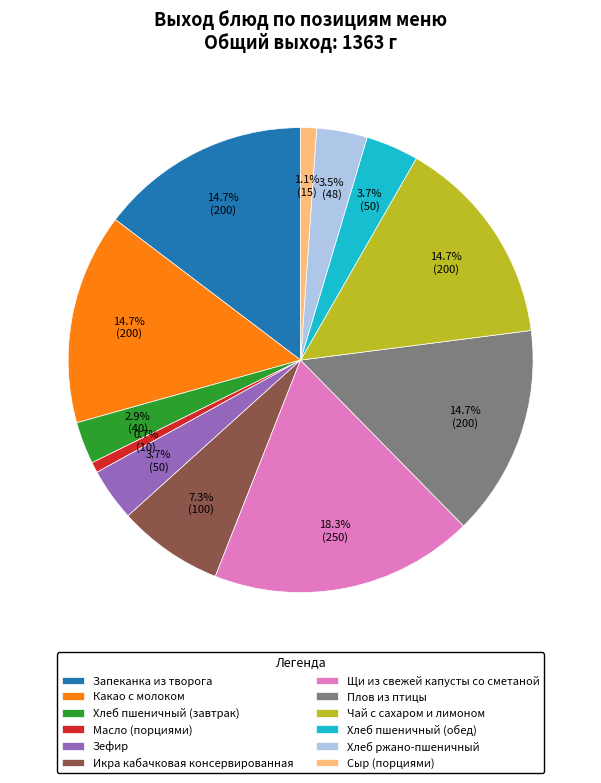

Which slice is the largest?

Щи из свежей капусты со сметаной